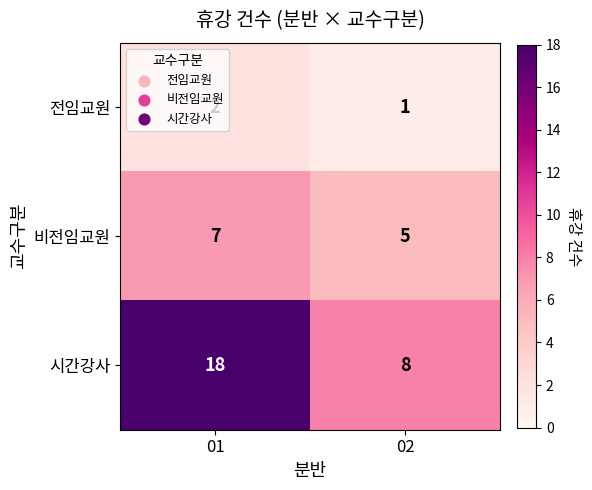

What is the average value of the 비전임교원 series?

6